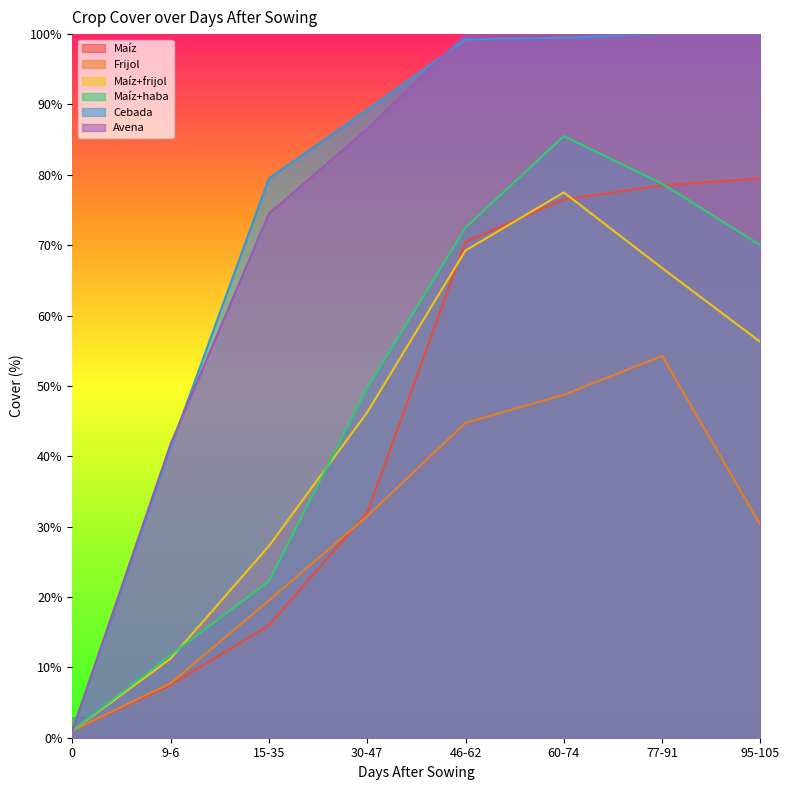

What are all the series names shown in the legend?

Maíz, Frijol, Maíz+frijol, Maíz+haba, Cebada, Avena